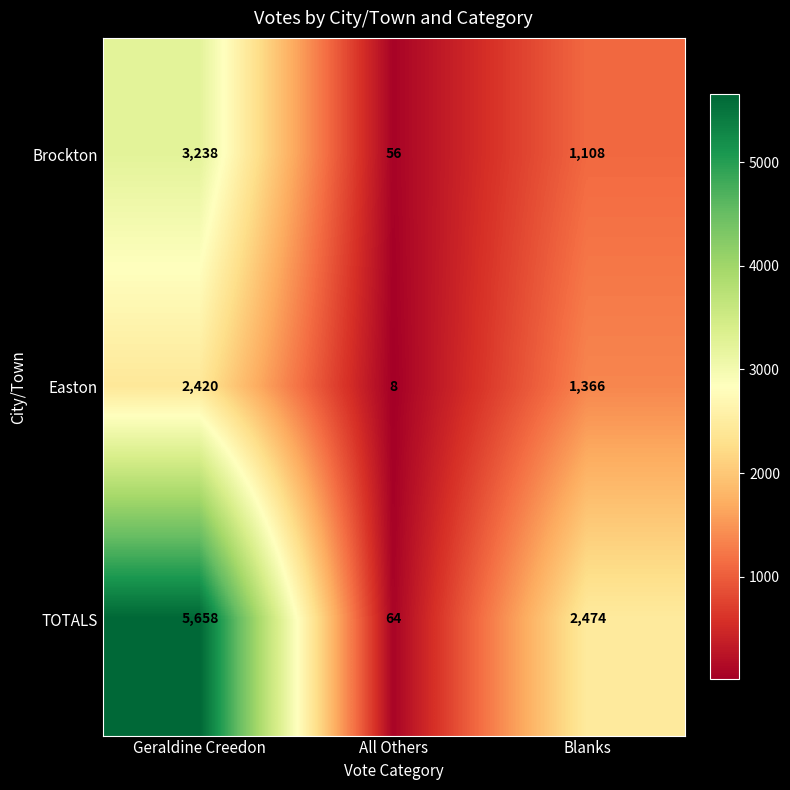

At how many categories does at least one series exceed 3628?

1